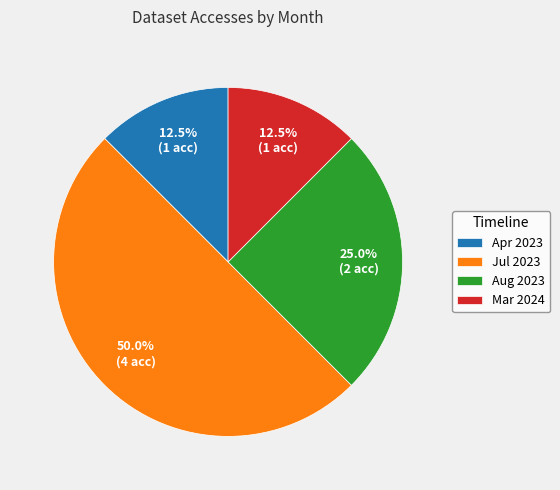

What is the total percentage of Aug 2023 and Apr 2023?

37.5%